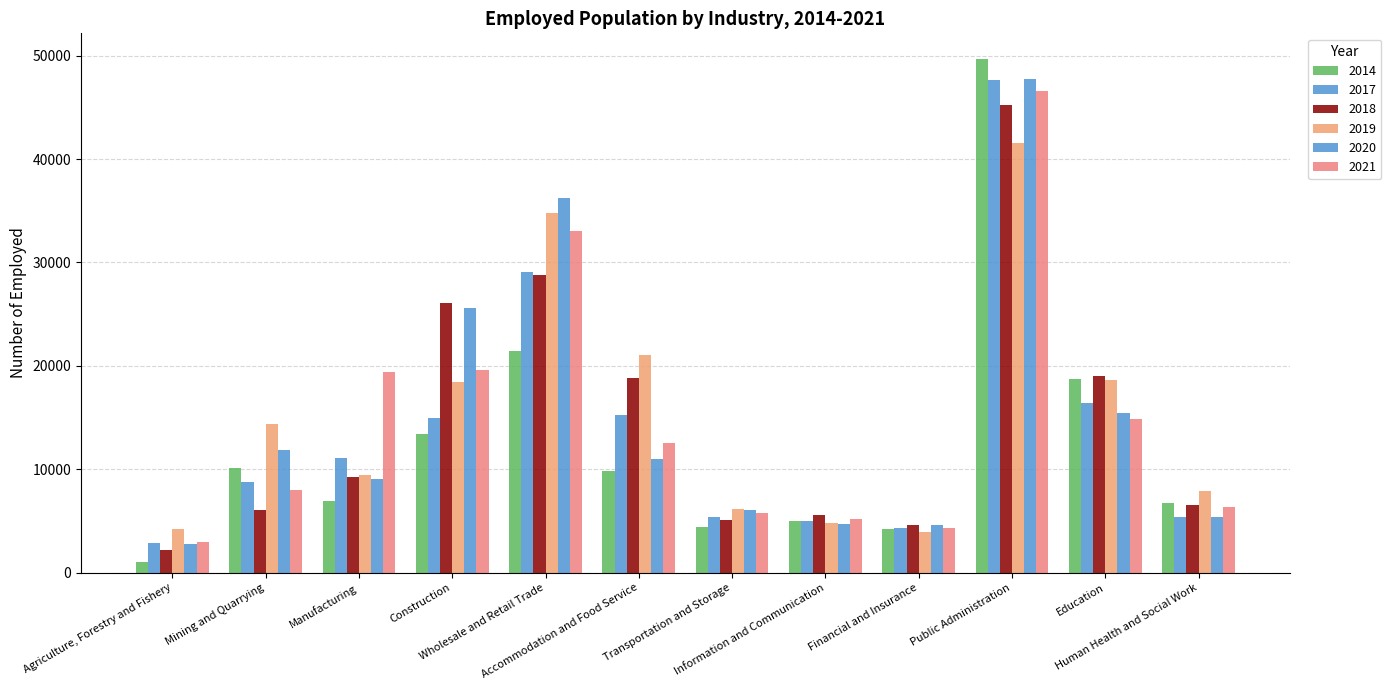

True or false: 2021 has a value of 12554 at Accommodation and Food Service.

True